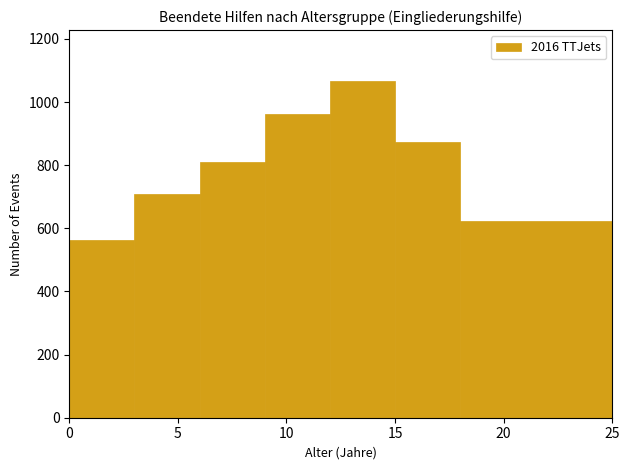

Which range on the x-axis has the tallest bar?

12 to 15